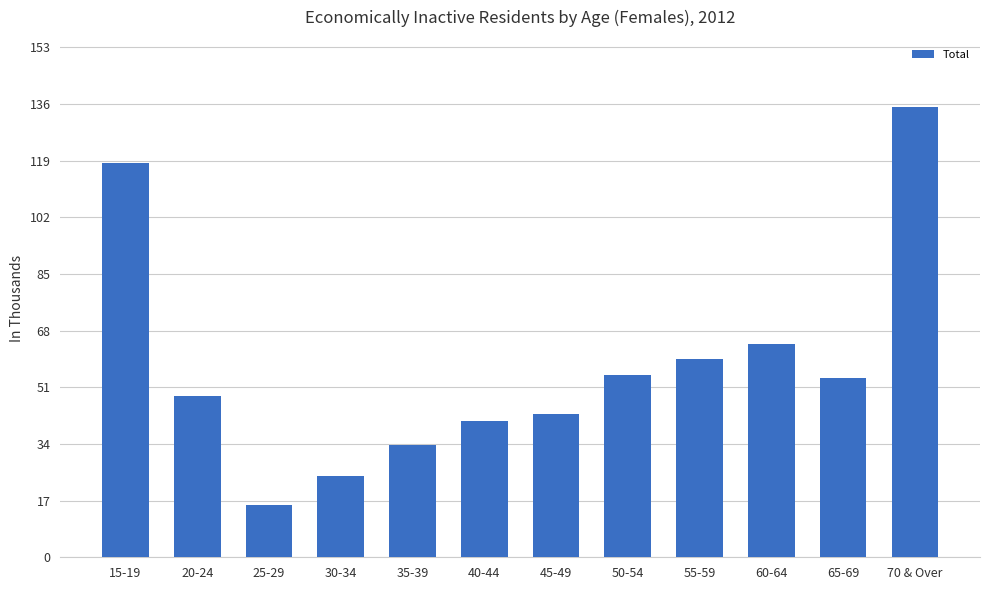

What is the sum of all values?

690.8